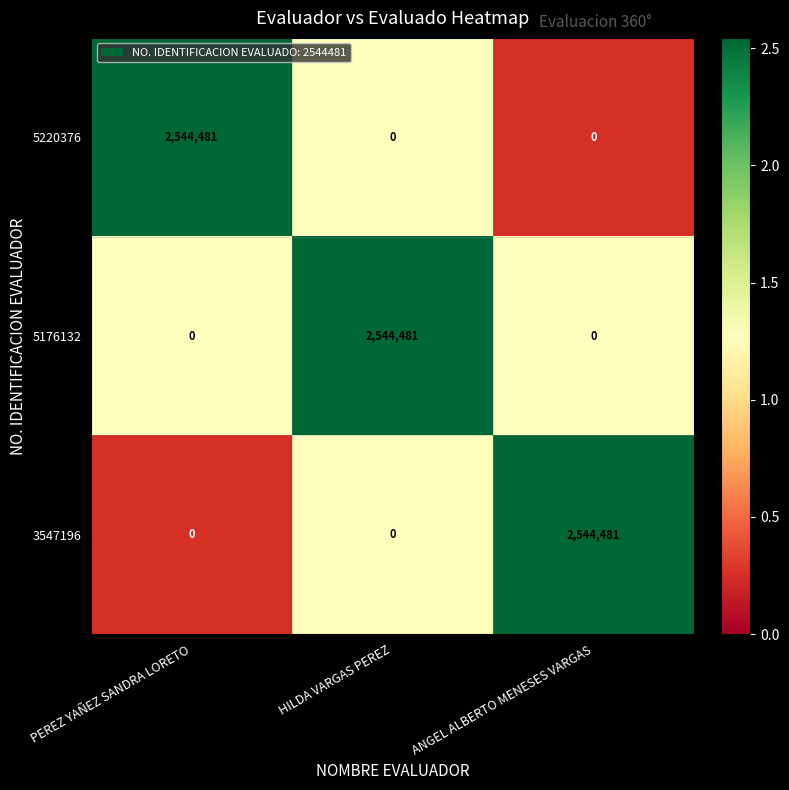

How many 5220376 values are between 0 and 2544481?

3